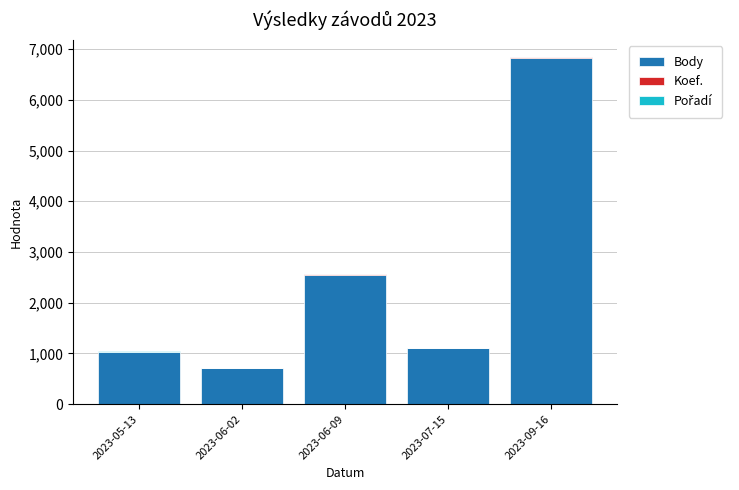

What is the maximum value for Body?

6832